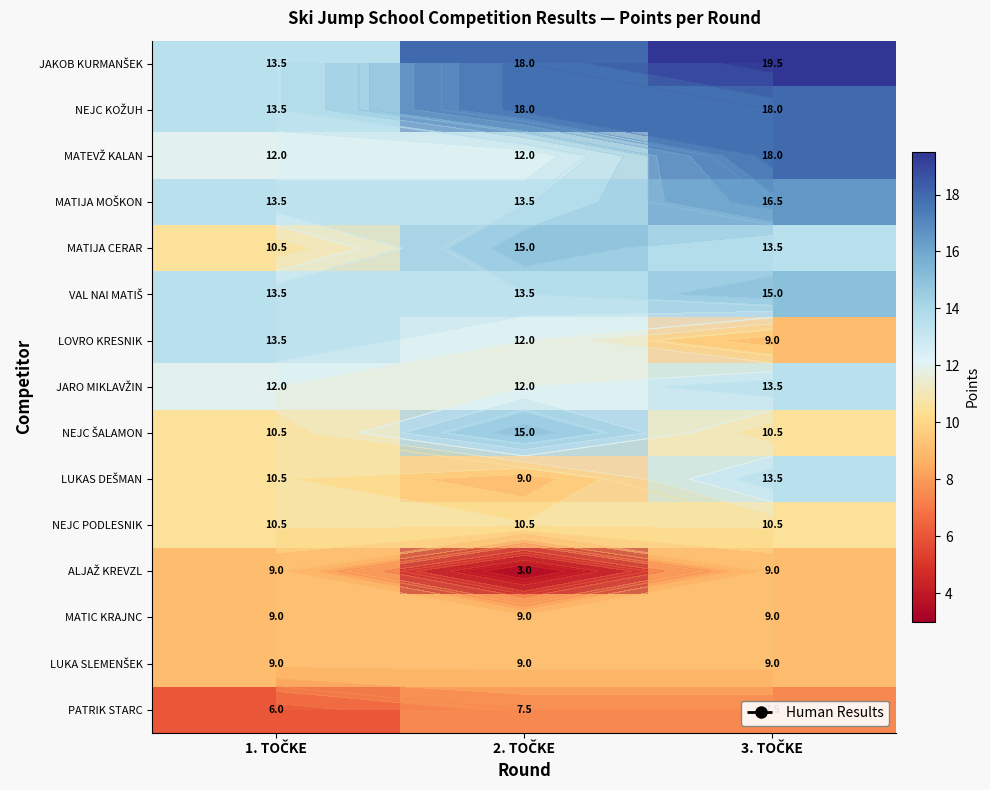

Which series changed the most between 1. TOČKE and 2. TOČKE?

ALJAŽ KREVZL